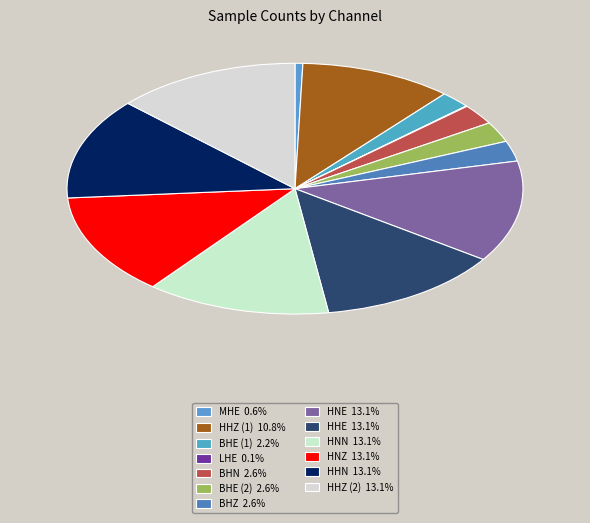

Which category has the smallest portion of the pie?

LHE